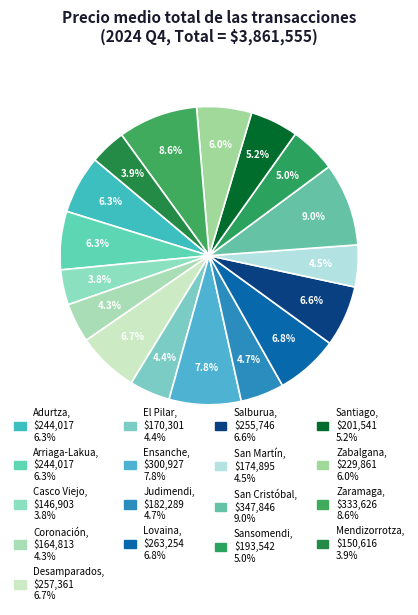

To the nearest percent, what is the difference between the largest and smallest slice percentages?

5%